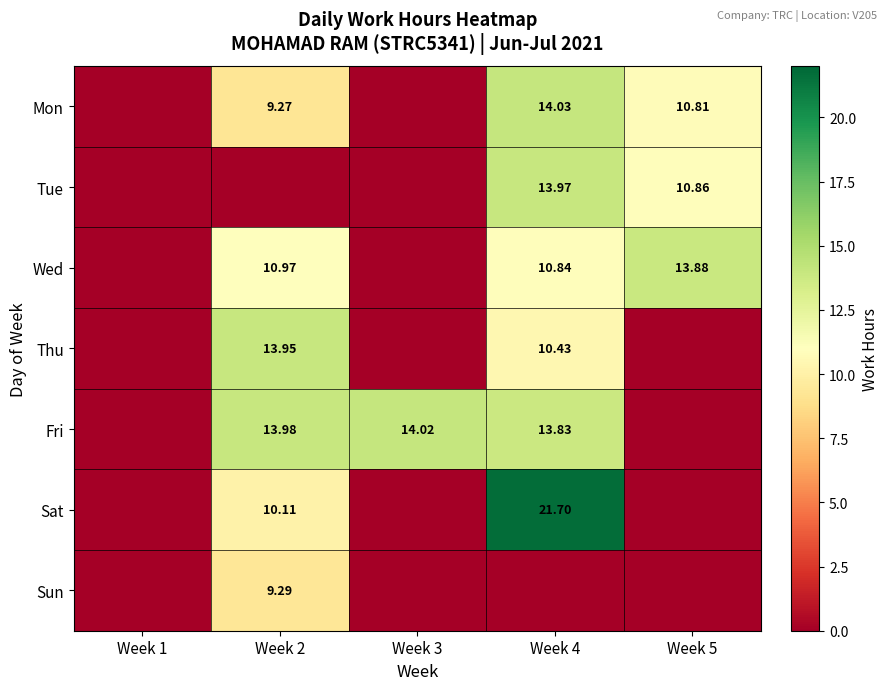

True or false: Tue has a value of 10.9 at Week 5.

True